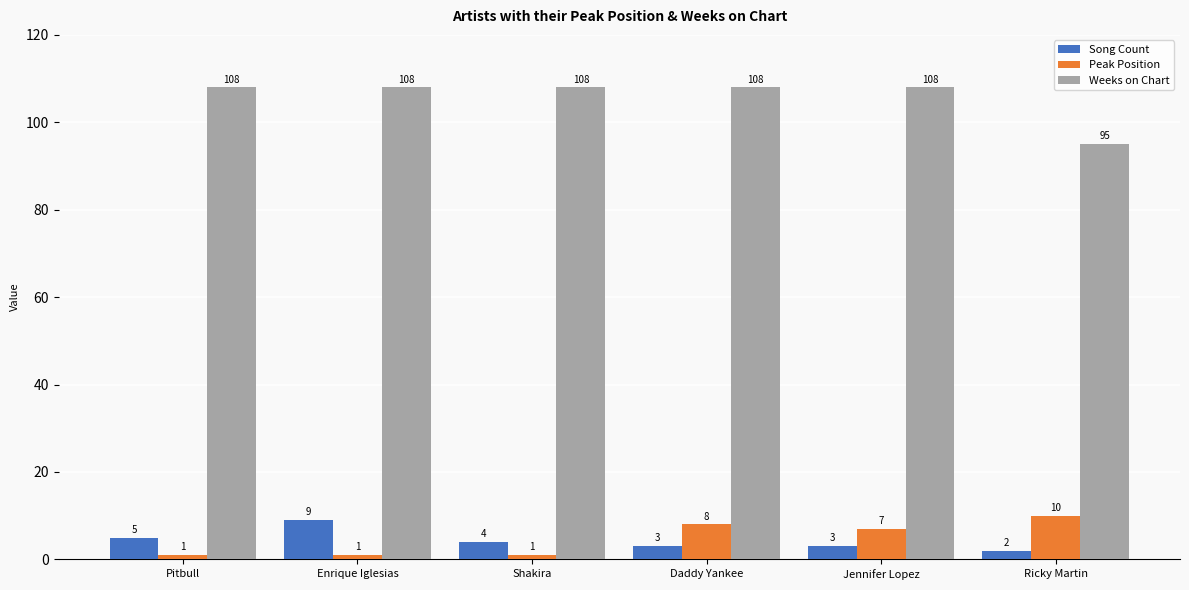

Count the number of categories in the chart.

6